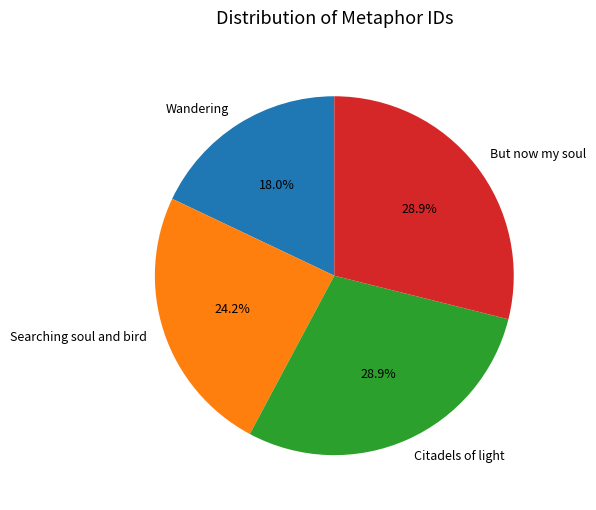

Which has a higher value, Citadels of light or Wandering?

Citadels of light